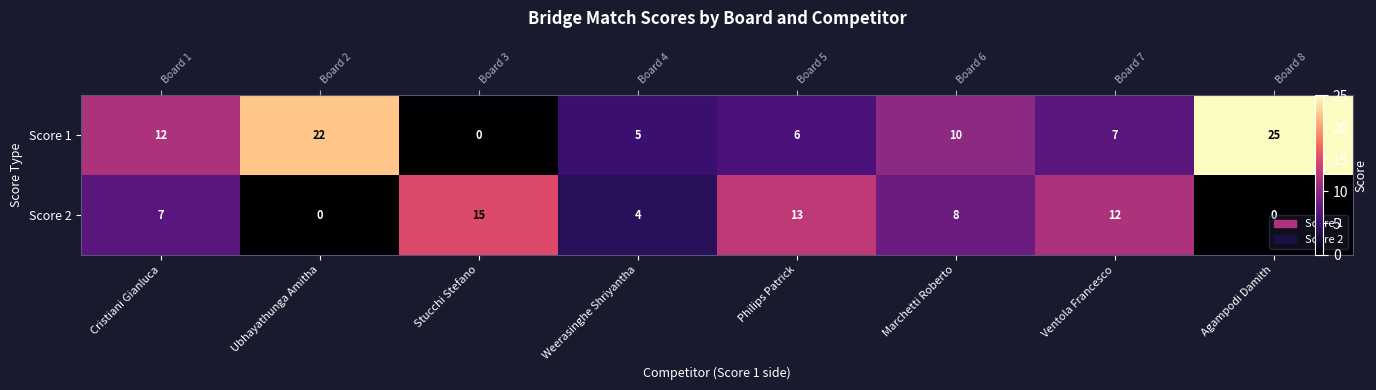

The value of Score 1 at Stucchi Stefano is 9. True or false?

False